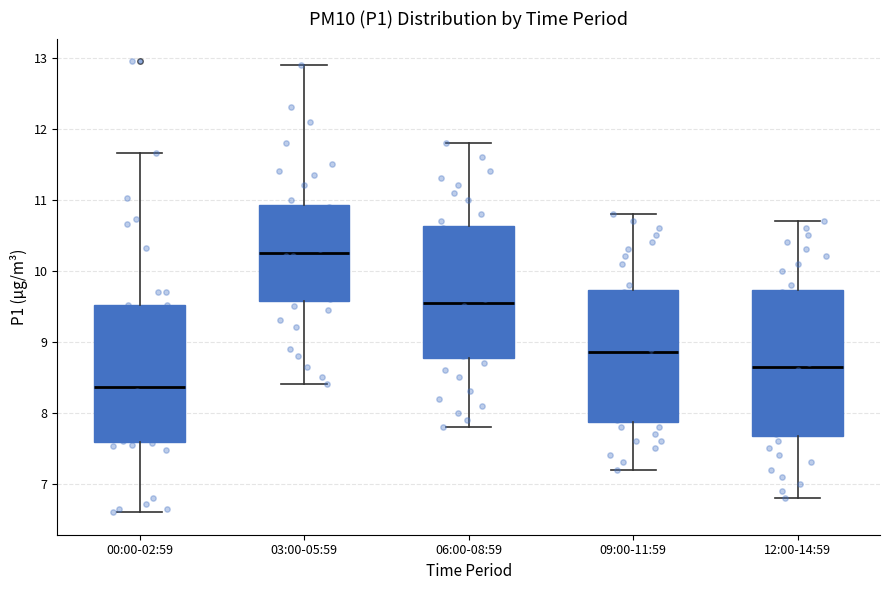

Which box is the tallest, from its lower edge to its upper edge?

12:00-14:59